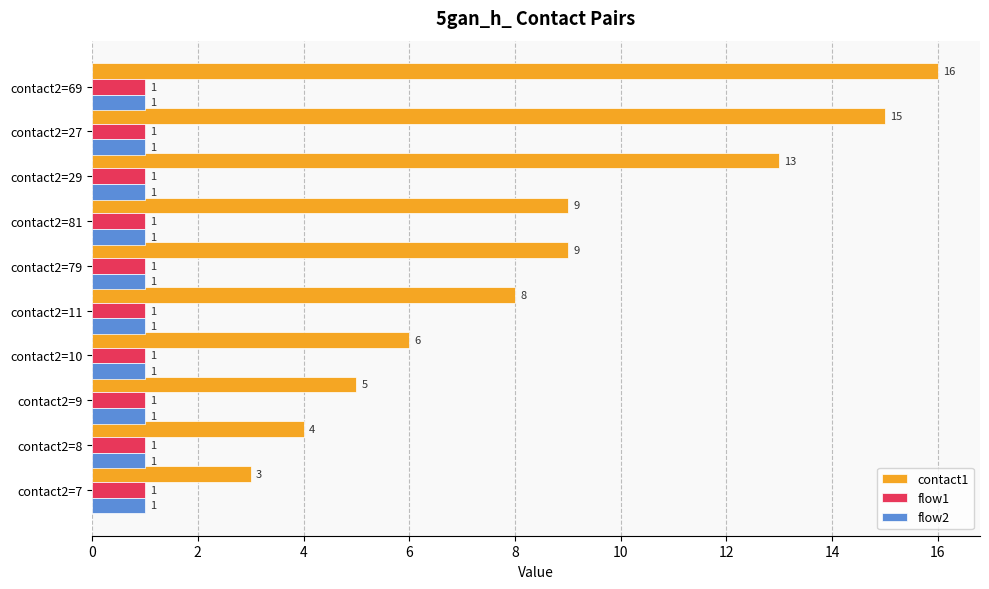

At which category does the chart reach its peak across all series?

contact2=69